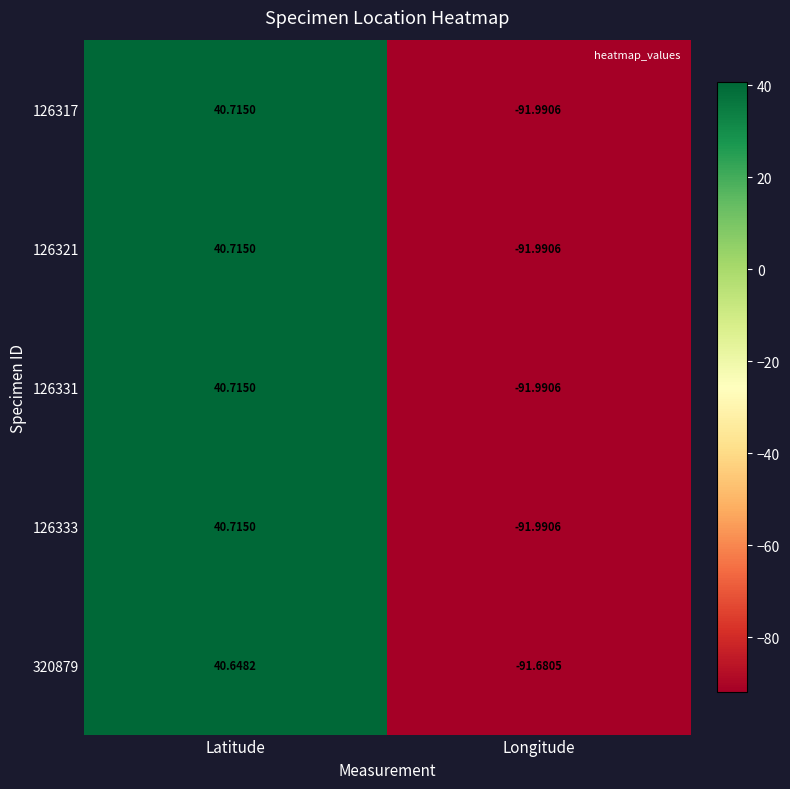

Which label corresponds to the largest value in the chart?

Latitude